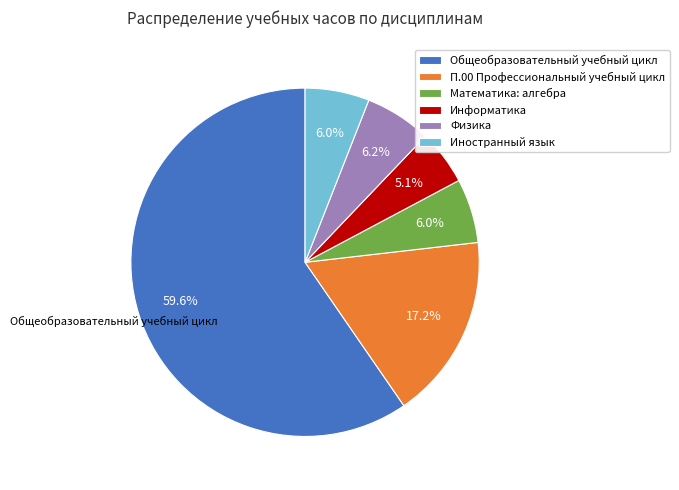

The Физика slice represents 6% of the pie. True or false?

True